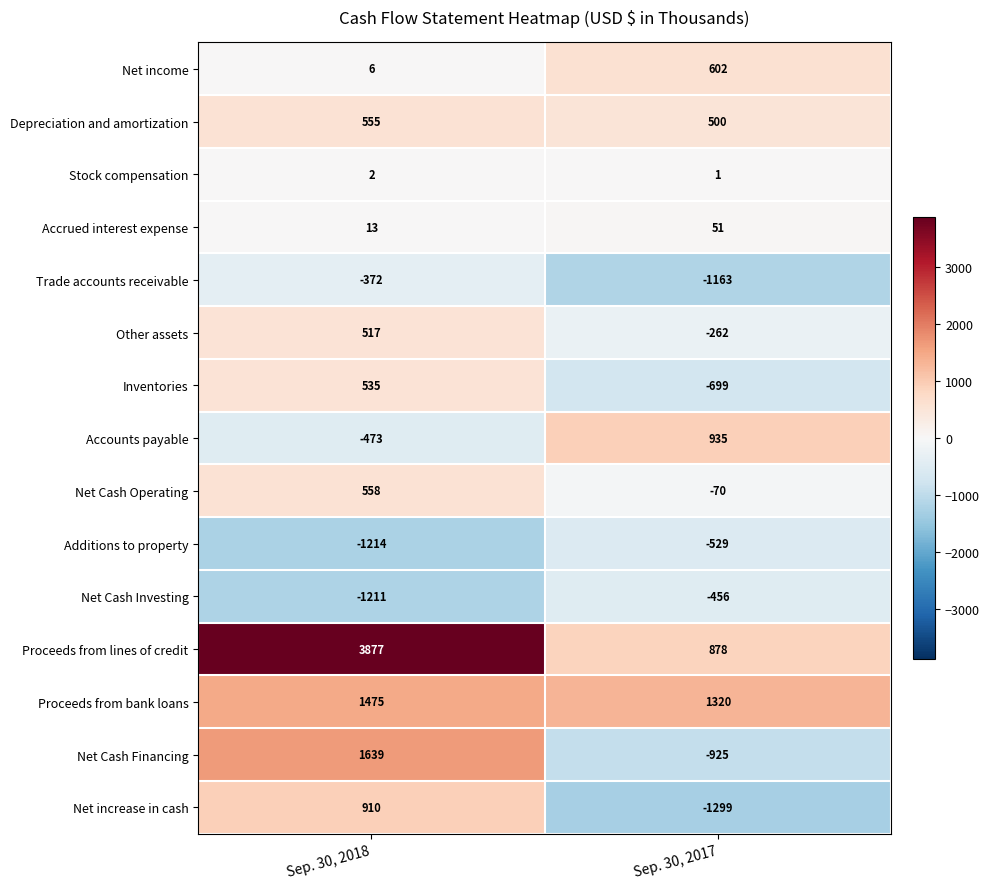

What is the difference between the Proceeds from lines of credit values at Sep. 30, 2018 and Sep. 30, 2017?

2999